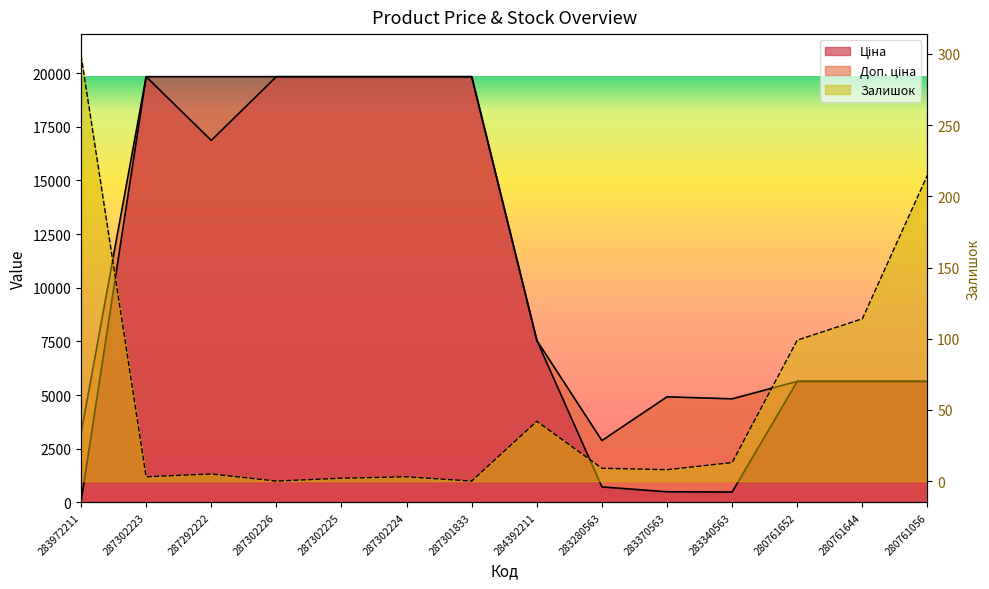

Does the chart have visible grid lines?

No